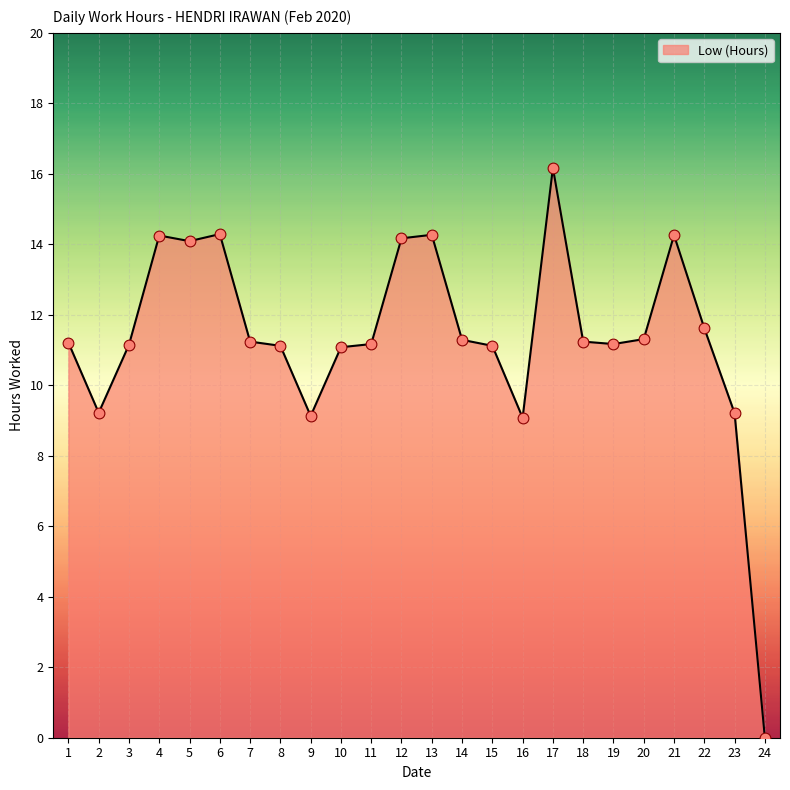

What is the change in value from 6 to 16?

-5.2